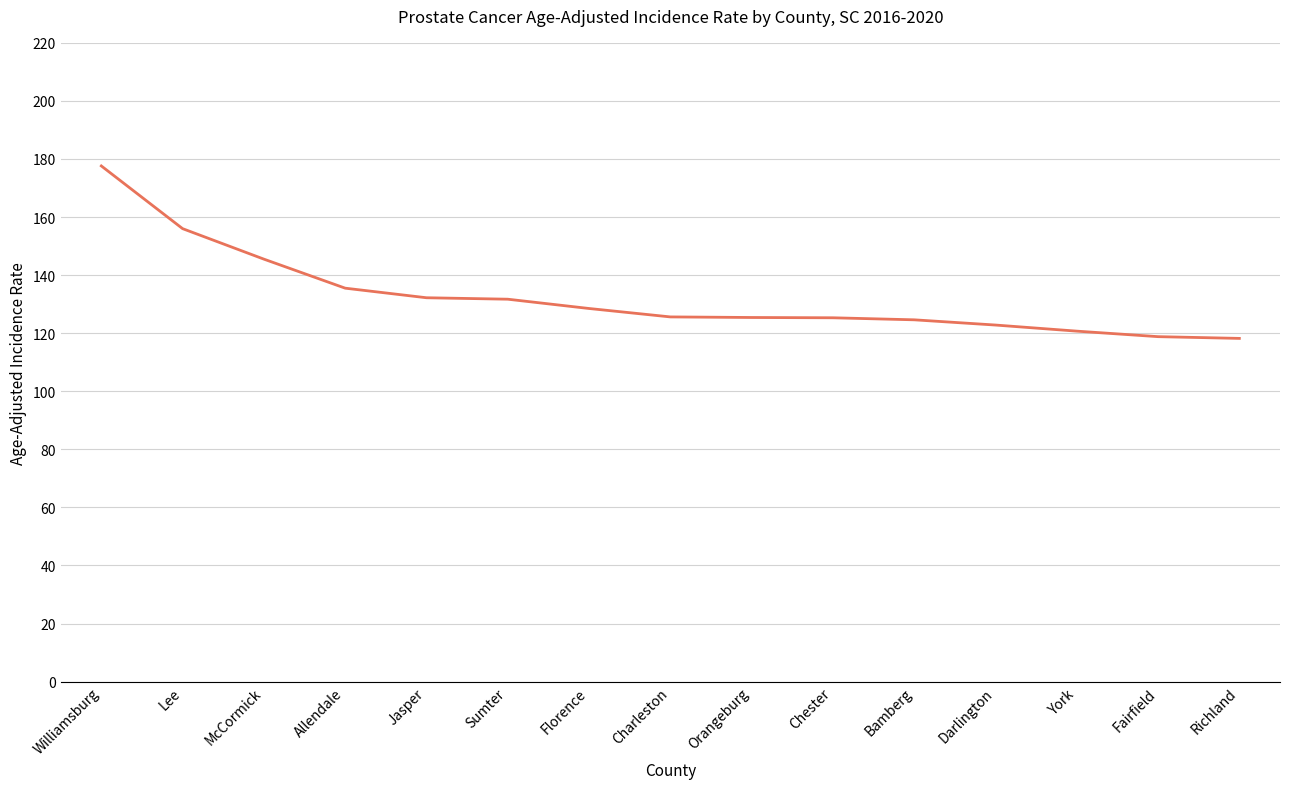

True or false: there are more than 2 points higher than both neighbors.

False